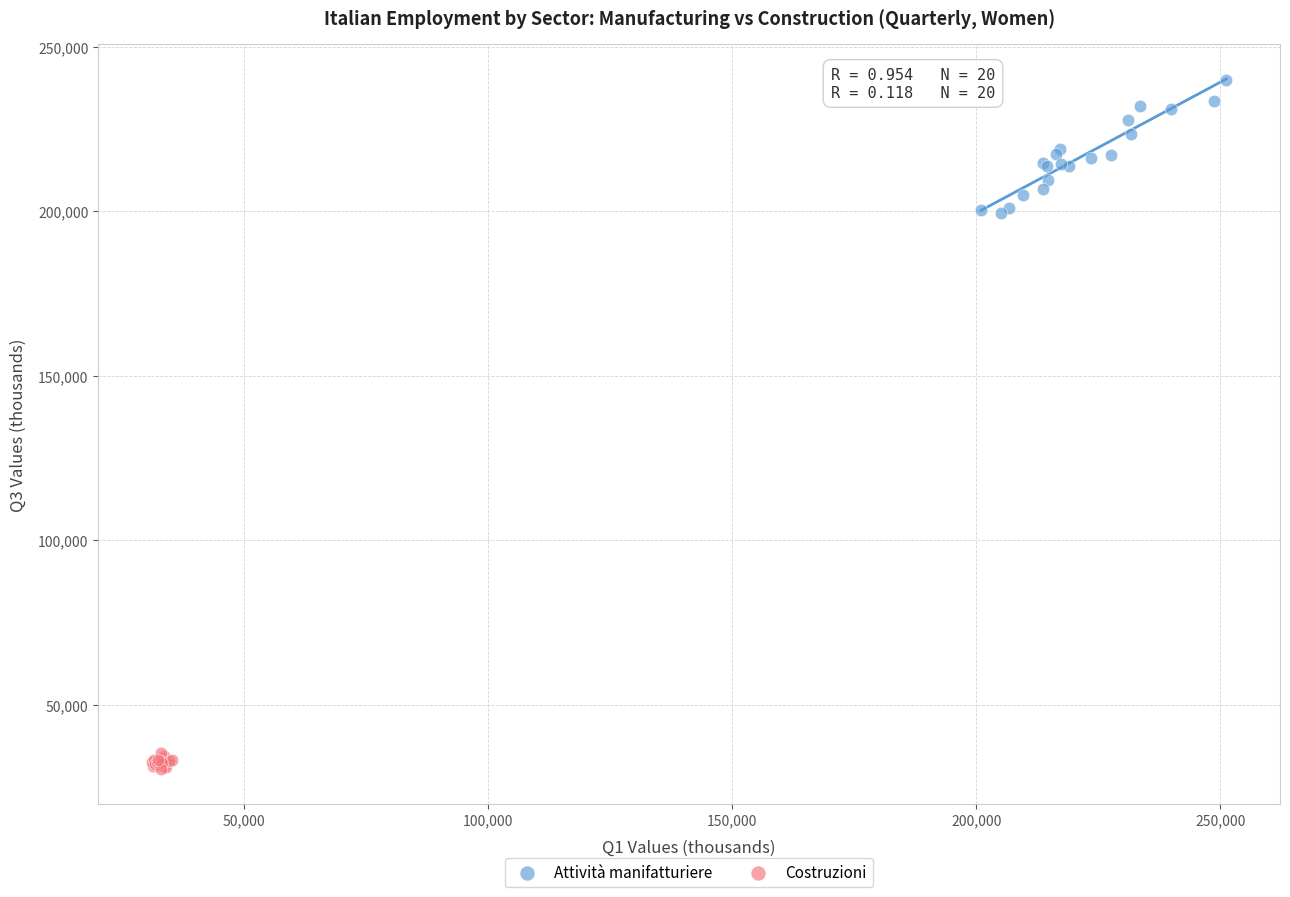

Which series has the widest spread of Y values?

Attività manifatturiere